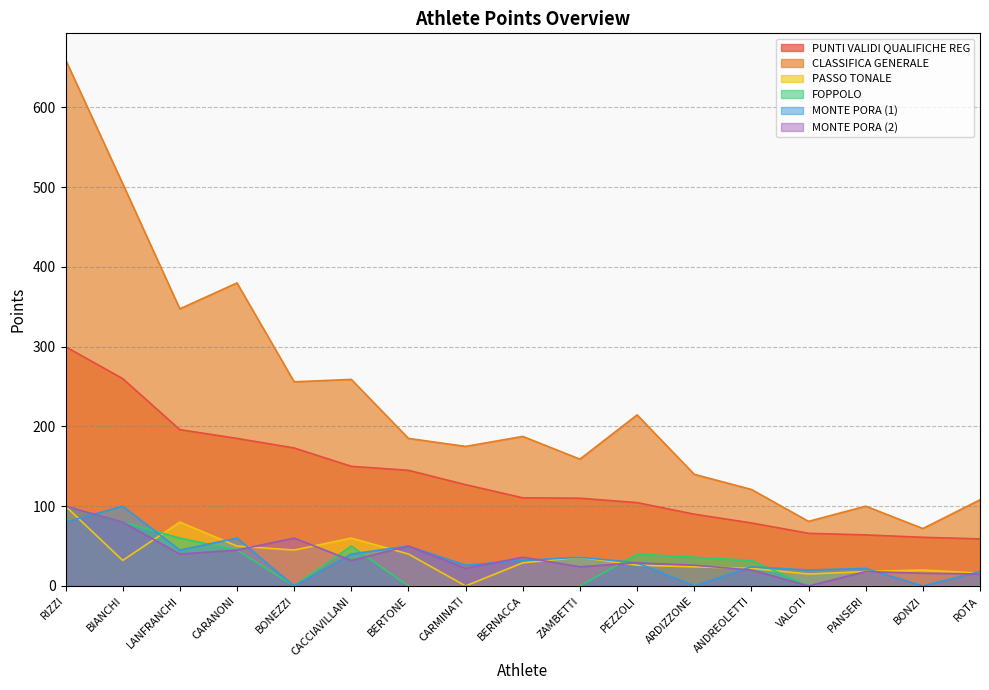

What is the spread (max minus min) of values at CARMINATI?

175.0